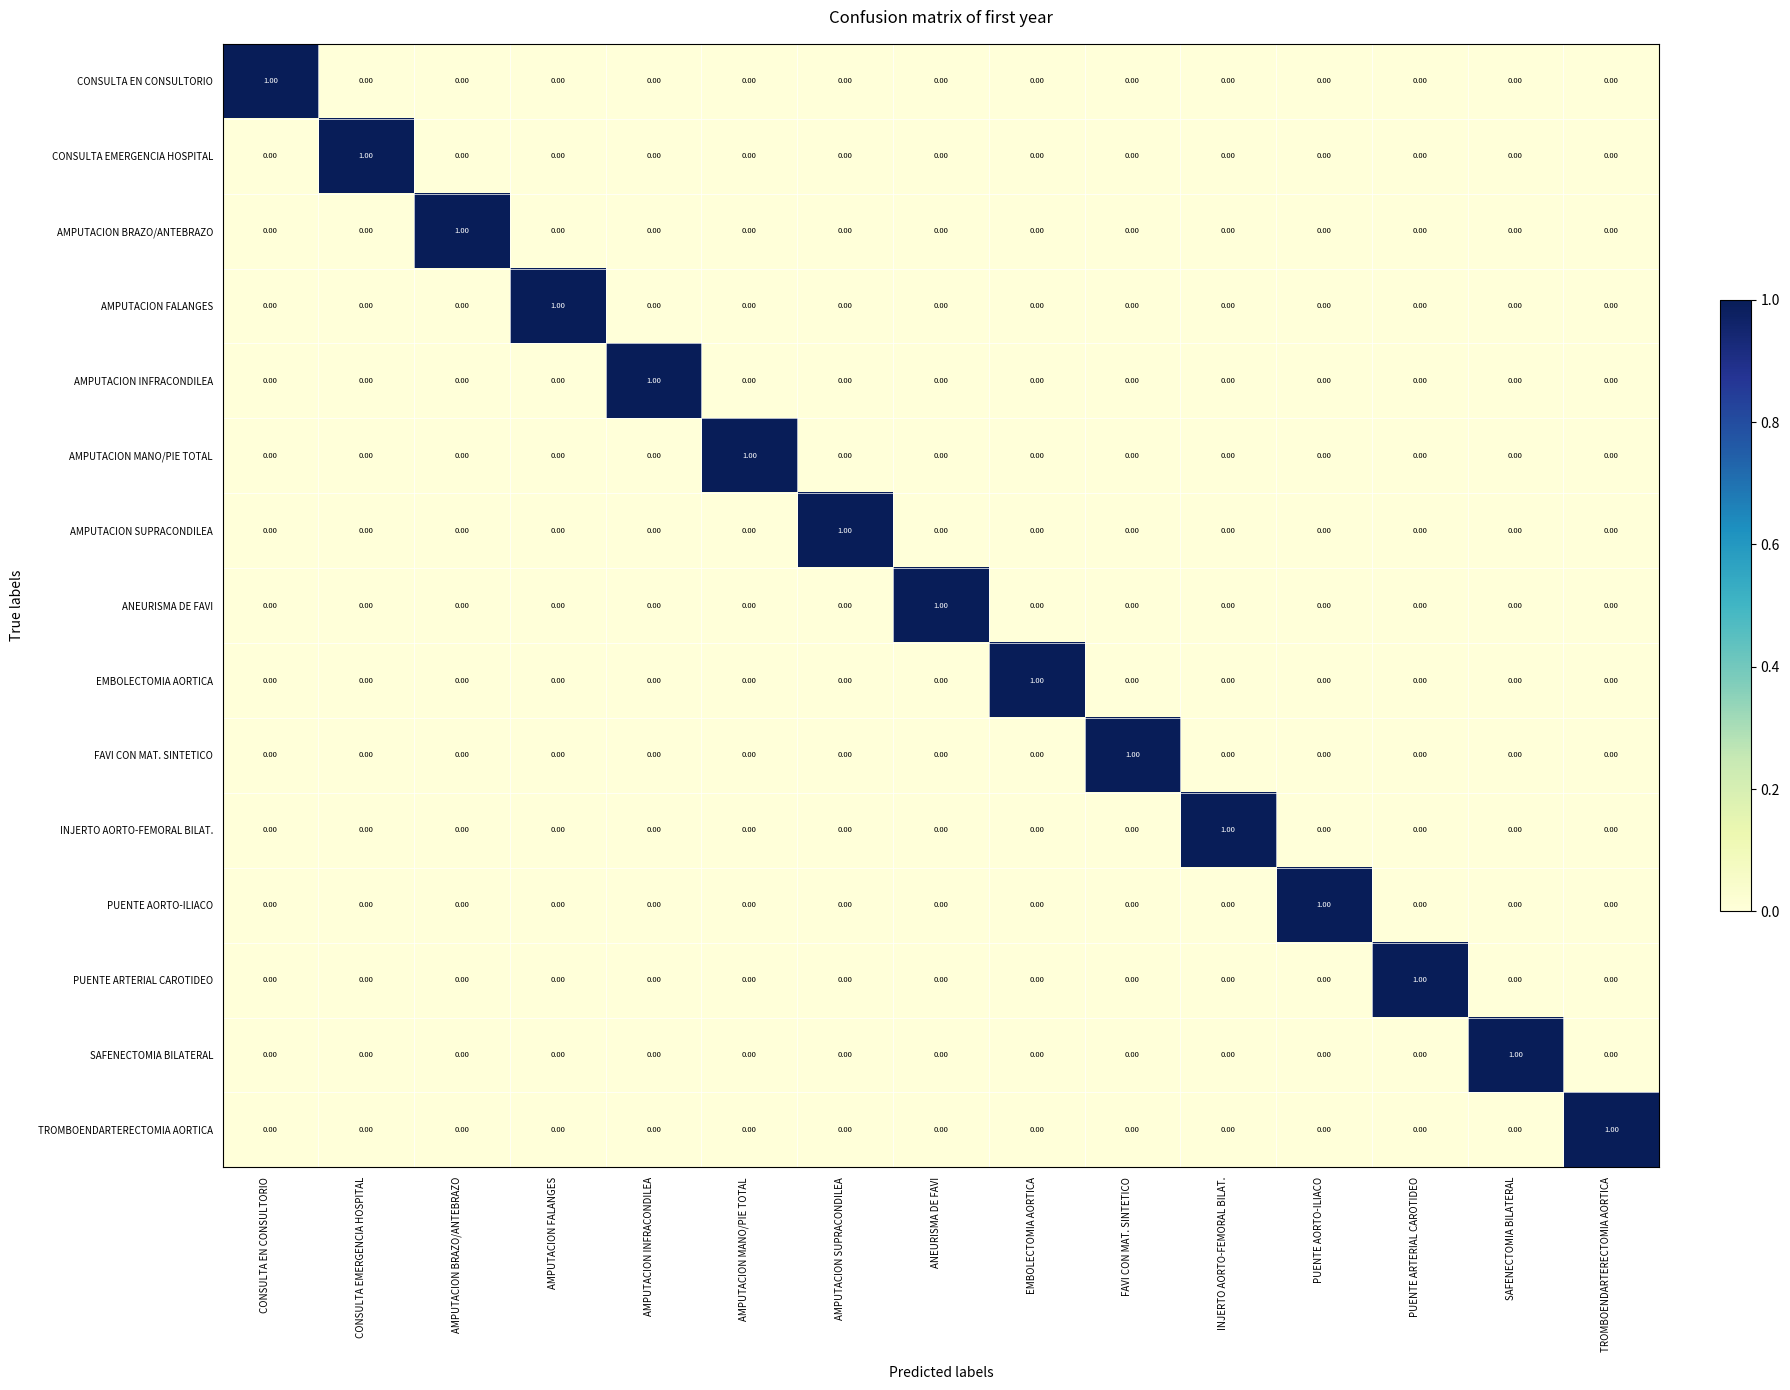

Reading left to right, what are all the values shown in this chart?

CONSULTA EN CONSULTORIO: CONSULTA EN CONSULTORIO=1	CONSULTA EMERGENCIA HOSPITAL=0	AMPUTACION BRAZO/ANTEBRAZO=0	AMPUTACION FALANGES=0	AMPUTACION INFRACONDILEA=0	AMPUTACION MANO/PIE TOTAL=0	AMPUTACION SUPRACONDILEA=0	ANEURISMA DE FAVI=0	EMBOLECTOMIA AORTICA=0	FAVI CON MAT. SINTETICO=0	INJERTO AORTO-FEMORAL BILAT.=0	PUENTE AORTO-ILIACO=0	PUENTE ARTERIAL CAROTIDEO=0	SAFENECTOMIA BILATERAL=0	TROMBOENDARTERECTOMIA AORTICA=0
CONSULTA EMERGENCIA HOSPITAL: CONSULTA EN CONSULTORIO=0	CONSULTA EMERGENCIA HOSPITAL=1	AMPUTACION BRAZO/ANTEBRAZO=0	AMPUTACION FALANGES=0	AMPUTACION INFRACONDILEA=0	AMPUTACION MANO/PIE TOTAL=0	AMPUTACION SUPRACONDILEA=0	ANEURISMA DE FAVI=0	EMBOLECTOMIA AORTICA=0	FAVI CON MAT. SINTETICO=0	INJERTO AORTO-FEMORAL BILAT.=0	PUENTE AORTO-ILIACO=0	PUENTE ARTERIAL CAROTIDEO=0	SAFENECTOMIA BILATERAL=0	TROMBOENDARTERECTOMIA AORTICA=0
AMPUTACION BRAZO/ANTEBRAZO: CONSULTA EN CONSULTORIO=0	CONSULTA EMERGENCIA HOSPITAL=0	AMPUTACION BRAZO/ANTEBRAZO=1	AMPUTACION FALANGES=0	AMPUTACION INFRACONDILEA=0	AMPUTACION MANO/PIE TOTAL=0	AMPUTACION SUPRACONDILEA=0	ANEURISMA DE FAVI=0	EMBOLECTOMIA AORTICA=0	FAVI CON MAT. SINTETICO=0	INJERTO AORTO-FEMORAL BILAT.=0	PUENTE AORTO-ILIACO=0	PUENTE ARTERIAL CAROTIDEO=0	SAFENECTOMIA BILATERAL=0	TROMBOENDARTERECTOMIA AORTICA=0
AMPUTACION FALANGES: CONSULTA EN CONSULTORIO=0	CONSULTA EMERGENCIA HOSPITAL=0	AMPUTACION BRAZO/ANTEBRAZO=0	AMPUTACION FALANGES=1	AMPUTACION INFRACONDILEA=0	AMPUTACION MANO/PIE TOTAL=0	AMPUTACION SUPRACONDILEA=0	ANEURISMA DE FAVI=0	EMBOLECTOMIA AORTICA=0	FAVI CON MAT. SINTETICO=0	INJERTO AORTO-FEMORAL BILAT.=0	PUENTE AORTO-ILIACO=0	PUENTE ARTERIAL CAROTIDEO=0	SAFENECTOMIA BILATERAL=0	TROMBOENDARTERECTOMIA AORTICA=0
AMPUTACION INFRACONDILEA: CONSULTA EN CONSULTORIO=0	CONSULTA EMERGENCIA HOSPITAL=0	AMPUTACION BRAZO/ANTEBRAZO=0	AMPUTACION FALANGES=0	AMPUTACION INFRACONDILEA=1	AMPUTACION MANO/PIE TOTAL=0	AMPUTACION SUPRACONDILEA=0	ANEURISMA DE FAVI=0	EMBOLECTOMIA AORTICA=0	FAVI CON MAT. SINTETICO=0	INJERTO AORTO-FEMORAL BILAT.=0	PUENTE AORTO-ILIACO=0	PUENTE ARTERIAL CAROTIDEO=0	SAFENECTOMIA BILATERAL=0	TROMBOENDARTERECTOMIA AORTICA=0
AMPUTACION MANO/PIE TOTAL: CONSULTA EN CONSULTORIO=0	CONSULTA EMERGENCIA HOSPITAL=0	AMPUTACION BRAZO/ANTEBRAZO=0	AMPUTACION FALANGES=0	AMPUTACION INFRACONDILEA=0	AMPUTACION MANO/PIE TOTAL=1	AMPUTACION SUPRACONDILEA=0	ANEURISMA DE FAVI=0	EMBOLECTOMIA AORTICA=0	FAVI CON MAT. SINTETICO=0	INJERTO AORTO-FEMORAL BILAT.=0	PUENTE AORTO-ILIACO=0	PUENTE ARTERIAL CAROTIDEO=0	SAFENECTOMIA BILATERAL=0	TROMBOENDARTERECTOMIA AORTICA=0
AMPUTACION SUPRACONDILEA: CONSULTA EN CONSULTORIO=0	CONSULTA EMERGENCIA HOSPITAL=0	AMPUTACION BRAZO/ANTEBRAZO=0	AMPUTACION FALANGES=0	AMPUTACION INFRACONDILEA=0	AMPUTACION MANO/PIE TOTAL=0	AMPUTACION SUPRACONDILEA=1	ANEURISMA DE FAVI=0	EMBOLECTOMIA AORTICA=0	FAVI CON MAT. SINTETICO=0	INJERTO AORTO-FEMORAL BILAT.=0	PUENTE AORTO-ILIACO=0	PUENTE ARTERIAL CAROTIDEO=0	SAFENECTOMIA BILATERAL=0	TROMBOENDARTERECTOMIA AORTICA=0
ANEURISMA DE FAVI: CONSULTA EN CONSULTORIO=0	CONSULTA EMERGENCIA HOSPITAL=0	AMPUTACION BRAZO/ANTEBRAZO=0	AMPUTACION FALANGES=0	AMPUTACION INFRACONDILEA=0	AMPUTACION MANO/PIE TOTAL=0	AMPUTACION SUPRACONDILEA=0	ANEURISMA DE FAVI=1	EMBOLECTOMIA AORTICA=0	FAVI CON MAT. SINTETICO=0	INJERTO AORTO-FEMORAL BILAT.=0	PUENTE AORTO-ILIACO=0	PUENTE ARTERIAL CAROTIDEO=0	SAFENECTOMIA BILATERAL=0	TROMBOENDARTERECTOMIA AORTICA=0
EMBOLECTOMIA AORTICA: CONSULTA EN CONSULTORIO=0	CONSULTA EMERGENCIA HOSPITAL=0	AMPUTACION BRAZO/ANTEBRAZO=0	AMPUTACION FALANGES=0	AMPUTACION INFRACONDILEA=0	AMPUTACION MANO/PIE TOTAL=0	AMPUTACION SUPRACONDILEA=0	ANEURISMA DE FAVI=0	EMBOLECTOMIA AORTICA=1	FAVI CON MAT. SINTETICO=0	INJERTO AORTO-FEMORAL BILAT.=0	PUENTE AORTO-ILIACO=0	PUENTE ARTERIAL CAROTIDEO=0	SAFENECTOMIA BILATERAL=0	TROMBOENDARTERECTOMIA AORTICA=0
FAVI CON MAT. SINTETICO: CONSULTA EN CONSULTORIO=0	CONSULTA EMERGENCIA HOSPITAL=0	AMPUTACION BRAZO/ANTEBRAZO=0	AMPUTACION FALANGES=0	AMPUTACION INFRACONDILEA=0	AMPUTACION MANO/PIE TOTAL=0	AMPUTACION SUPRACONDILEA=0	ANEURISMA DE FAVI=0	EMBOLECTOMIA AORTICA=0	FAVI CON MAT. SINTETICO=1	INJERTO AORTO-FEMORAL BILAT.=0	PUENTE AORTO-ILIACO=0	PUENTE ARTERIAL CAROTIDEO=0	SAFENECTOMIA BILATERAL=0	TROMBOENDARTERECTOMIA AORTICA=0
INJERTO AORTO-FEMORAL BILAT.: CONSULTA EN CONSULTORIO=0	CONSULTA EMERGENCIA HOSPITAL=0	AMPUTACION BRAZO/ANTEBRAZO=0	AMPUTACION FALANGES=0	AMPUTACION INFRACONDILEA=0	AMPUTACION MANO/PIE TOTAL=0	AMPUTACION SUPRACONDILEA=0	ANEURISMA DE FAVI=0	EMBOLECTOMIA AORTICA=0	FAVI CON MAT. SINTETICO=0	INJERTO AORTO-FEMORAL BILAT.=1	PUENTE AORTO-ILIACO=0	PUENTE ARTERIAL CAROTIDEO=0	SAFENECTOMIA BILATERAL=0	TROMBOENDARTERECTOMIA AORTICA=0
PUENTE AORTO-ILIACO: CONSULTA EN CONSULTORIO=0	CONSULTA EMERGENCIA HOSPITAL=0	AMPUTACION BRAZO/ANTEBRAZO=0	AMPUTACION FALANGES=0	AMPUTACION INFRACONDILEA=0	AMPUTACION MANO/PIE TOTAL=0	AMPUTACION SUPRACONDILEA=0	ANEURISMA DE FAVI=0	EMBOLECTOMIA AORTICA=0	FAVI CON MAT. SINTETICO=0	INJERTO AORTO-FEMORAL BILAT.=0	PUENTE AORTO-ILIACO=1	PUENTE ARTERIAL CAROTIDEO=0	SAFENECTOMIA BILATERAL=0	TROMBOENDARTERECTOMIA AORTICA=0
PUENTE ARTERIAL CAROTIDEO: CONSULTA EN CONSULTORIO=0	CONSULTA EMERGENCIA HOSPITAL=0	AMPUTACION BRAZO/ANTEBRAZO=0	AMPUTACION FALANGES=0	AMPUTACION INFRACONDILEA=0	AMPUTACION MANO/PIE TOTAL=0	AMPUTACION SUPRACONDILEA=0	ANEURISMA DE FAVI=0	EMBOLECTOMIA AORTICA=0	FAVI CON MAT. SINTETICO=0	INJERTO AORTO-FEMORAL BILAT.=0	PUENTE AORTO-ILIACO=0	PUENTE ARTERIAL CAROTIDEO=1	SAFENECTOMIA BILATERAL=0	TROMBOENDARTERECTOMIA AORTICA=0
SAFENECTOMIA BILATERAL: CONSULTA EN CONSULTORIO=0	CONSULTA EMERGENCIA HOSPITAL=0	AMPUTACION BRAZO/ANTEBRAZO=0	AMPUTACION FALANGES=0	AMPUTACION INFRACONDILEA=0	AMPUTACION MANO/PIE TOTAL=0	AMPUTACION SUPRACONDILEA=0	ANEURISMA DE FAVI=0	EMBOLECTOMIA AORTICA=0	FAVI CON MAT. SINTETICO=0	INJERTO AORTO-FEMORAL BILAT.=0	PUENTE AORTO-ILIACO=0	PUENTE ARTERIAL CAROTIDEO=0	SAFENECTOMIA BILATERAL=1	TROMBOENDARTERECTOMIA AORTICA=0
TROMBOENDARTERECTOMIA AORTICA: CONSULTA EN CONSULTORIO=0	CONSULTA EMERGENCIA HOSPITAL=0	AMPUTACION BRAZO/ANTEBRAZO=0	AMPUTACION FALANGES=0	AMPUTACION INFRACONDILEA=0	AMPUTACION MANO/PIE TOTAL=0	AMPUTACION SUPRACONDILEA=0	ANEURISMA DE FAVI=0	EMBOLECTOMIA AORTICA=0	FAVI CON MAT. SINTETICO=0	INJERTO AORTO-FEMORAL BILAT.=0	PUENTE AORTO-ILIACO=0	PUENTE ARTERIAL CAROTIDEO=0	SAFENECTOMIA BILATERAL=0	TROMBOENDARTERECTOMIA AORTICA=1